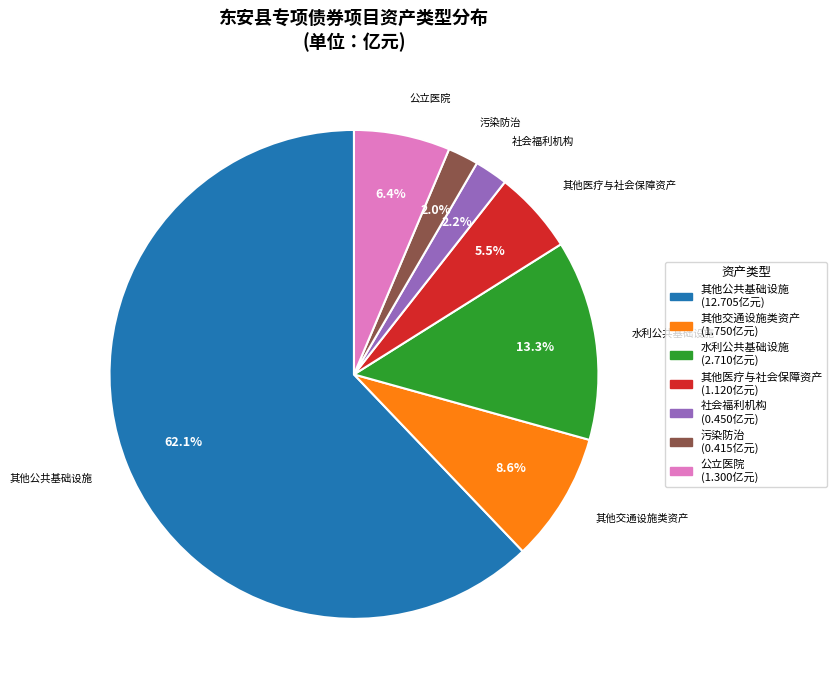

Is there a majority slice in this chart?

Yes